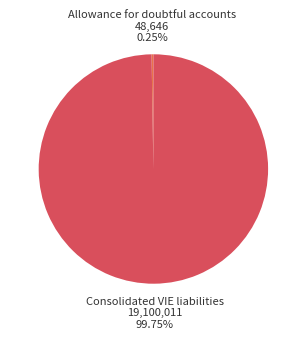

Is it true that Consolidated VIE liabilities is 100% of the pie?

True